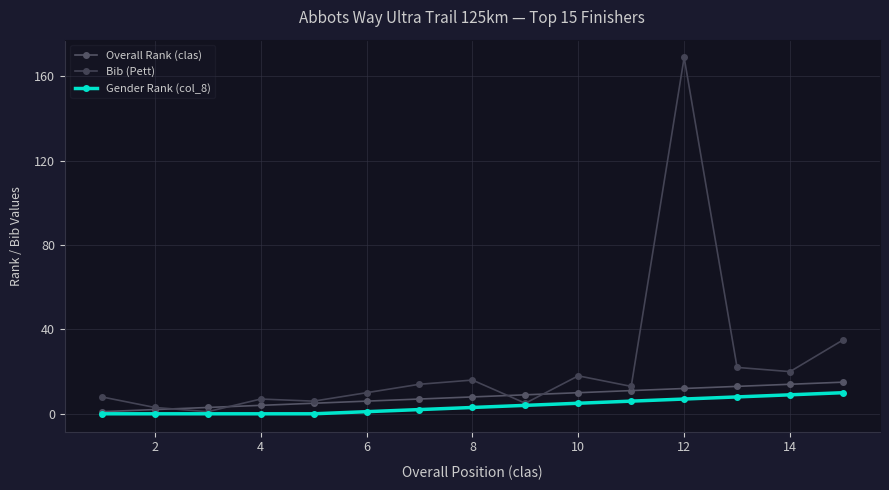

Count the Gender Rank (col_8) values in the range 0 to 7.

12